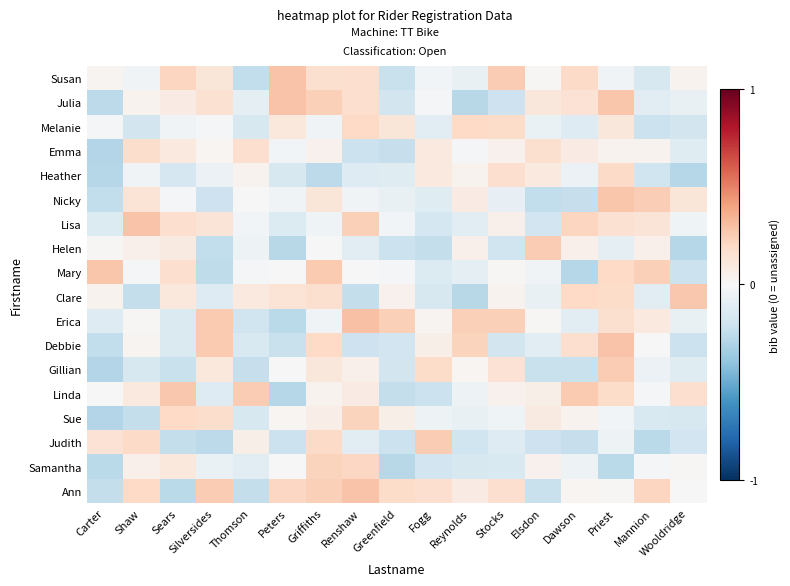

Reading left to right, what are all the values shown in this chart?

Susan: Carter=0.0	Shaw=-0.0	Sears=0.2	Silversides=0.1	Thomson=-0.2	Peters=0.3	Griffiths=0.2	Renshaw=0.2	Greenfield=-0.2	Fogg=-0.0	Reynolds=-0.1	Stocks=0.3	Elsdon=0.0	Dawson=0.2	Priest=-0.0	Mannion=-0.2	Wooldridge=0.0
Julia: Carter=-0.3	Shaw=0.0	Sears=0.1	Silversides=0.2	Thomson=-0.1	Peters=0.3	Griffiths=0.2	Renshaw=0.2	Greenfield=-0.2	Fogg=-0.0	Reynolds=-0.3	Stocks=-0.2	Elsdon=0.1	Dawson=0.1	Priest=0.3	Mannion=-0.1	Wooldridge=-0.1
Melanie: Carter=-0.0	Shaw=-0.2	Sears=-0.0	Silversides=-0.0	Thomson=-0.2	Peters=0.1	Griffiths=-0.0	Renshaw=0.2	Greenfield=0.1	Fogg=-0.1	Reynolds=0.2	Stocks=0.2	Elsdon=-0.1	Dawson=-0.1	Priest=0.1	Mannion=-0.2	Wooldridge=-0.2
Emma: Carter=-0.3	Shaw=0.2	Sears=0.1	Silversides=0.0	Thomson=0.2	Peters=-0.0	Griffiths=0.0	Renshaw=-0.2	Greenfield=-0.2	Fogg=0.1	Reynolds=-0.0	Stocks=0.0	Elsdon=0.2	Dawson=0.1	Priest=0.0	Mannion=0.0	Wooldridge=-0.1
Heather: Carter=-0.3	Shaw=-0.0	Sears=-0.2	Silversides=-0.1	Thomson=0.0	Peters=-0.2	Griffiths=-0.3	Renshaw=-0.1	Greenfield=-0.1	Fogg=0.1	Reynolds=0.0	Stocks=0.2	Elsdon=0.1	Dawson=-0.1	Priest=0.2	Mannion=-0.2	Wooldridge=-0.3
Nicky: Carter=-0.2	Shaw=0.1	Sears=-0.0	Silversides=-0.2	Thomson=0.0	Peters=-0.0	Griffiths=0.1	Renshaw=-0.0	Greenfield=-0.1	Fogg=-0.1	Reynolds=0.1	Stocks=-0.1	Elsdon=-0.2	Dawson=-0.2	Priest=0.3	Mannion=0.2	Wooldridge=0.1
Lisa: Carter=-0.1	Shaw=0.3	Sears=0.2	Silversides=0.1	Thomson=-0.0	Peters=-0.1	Griffiths=-0.0	Renshaw=0.2	Greenfield=-0.0	Fogg=-0.2	Reynolds=-0.1	Stocks=0.0	Elsdon=-0.2	Dawson=0.2	Priest=0.2	Mannion=0.1	Wooldridge=-0.0
Helen: Carter=0.0	Shaw=0.1	Sears=0.1	Silversides=-0.2	Thomson=-0.1	Peters=-0.3	Griffiths=-0.0	Renshaw=-0.1	Greenfield=-0.2	Fogg=-0.2	Reynolds=0.1	Stocks=-0.2	Elsdon=0.3	Dawson=0.0	Priest=-0.1	Mannion=0.1	Wooldridge=-0.3
Mary: Carter=0.3	Shaw=-0.0	Sears=0.2	Silversides=-0.3	Thomson=-0.0	Peters=-0.0	Griffiths=0.3	Renshaw=0.0	Greenfield=-0.0	Fogg=-0.1	Reynolds=-0.1	Stocks=0.0	Elsdon=-0.0	Dawson=-0.3	Priest=0.2	Mannion=0.2	Wooldridge=-0.2
Clare: Carter=0.0	Shaw=-0.2	Sears=0.1	Silversides=-0.1	Thomson=0.1	Peters=0.1	Griffiths=0.2	Renshaw=-0.2	Greenfield=0.0	Fogg=-0.2	Reynolds=-0.3	Stocks=0.0	Elsdon=-0.1	Dawson=0.2	Priest=0.2	Mannion=-0.1	Wooldridge=0.3
Erica: Carter=-0.1	Shaw=0.0	Sears=-0.1	Silversides=0.3	Thomson=-0.2	Peters=-0.3	Griffiths=-0.0	Renshaw=0.3	Greenfield=0.2	Fogg=0.0	Reynolds=0.2	Stocks=0.2	Elsdon=0.0	Dawson=-0.1	Priest=0.2	Mannion=0.1	Wooldridge=-0.1
Debbie: Carter=-0.2	Shaw=0.0	Sears=-0.1	Silversides=0.3	Thomson=-0.2	Peters=-0.2	Griffiths=0.2	Renshaw=-0.2	Greenfield=-0.2	Fogg=0.1	Reynolds=0.2	Stocks=-0.2	Elsdon=-0.1	Dawson=0.2	Priest=0.3	Mannion=0.0	Wooldridge=-0.2
Gillian: Carter=-0.3	Shaw=-0.2	Sears=-0.2	Silversides=0.1	Thomson=-0.2	Peters=0.0	Griffiths=0.1	Renshaw=0.0	Greenfield=-0.2	Fogg=0.2	Reynolds=0.0	Stocks=0.1	Elsdon=-0.2	Dawson=-0.2	Priest=0.3	Mannion=-0.1	Wooldridge=-0.1
Linda: Carter=-0.0	Shaw=0.1	Sears=0.3	Silversides=-0.1	Thomson=0.3	Peters=-0.3	Griffiths=0.0	Renshaw=0.1	Greenfield=-0.2	Fogg=-0.2	Reynolds=-0.0	Stocks=0.0	Elsdon=0.1	Dawson=0.3	Priest=0.2	Mannion=-0.0	Wooldridge=0.2
Sue: Carter=-0.3	Shaw=-0.2	Sears=0.2	Silversides=0.2	Thomson=-0.2	Peters=0.0	Griffiths=0.1	Renshaw=0.2	Greenfield=0.1	Fogg=-0.1	Reynolds=-0.1	Stocks=-0.0	Elsdon=0.1	Dawson=0.0	Priest=-0.0	Mannion=-0.2	Wooldridge=-0.2
Judith: Carter=0.1	Shaw=0.2	Sears=-0.2	Silversides=-0.3	Thomson=0.1	Peters=-0.2	Griffiths=0.2	Renshaw=-0.1	Greenfield=-0.2	Fogg=0.3	Reynolds=-0.2	Stocks=-0.1	Elsdon=-0.2	Dawson=-0.2	Priest=-0.0	Mannion=-0.3	Wooldridge=-0.2
Samantha: Carter=-0.3	Shaw=0.1	Sears=0.1	Silversides=-0.1	Thomson=-0.1	Peters=0.0	Griffiths=0.2	Renshaw=0.2	Greenfield=-0.3	Fogg=-0.2	Reynolds=-0.2	Stocks=-0.2	Elsdon=0.0	Dawson=-0.1	Priest=-0.3	Mannion=-0.0	Wooldridge=0.0
Ann: Carter=-0.2	Shaw=0.2	Sears=-0.3	Silversides=0.3	Thomson=-0.2	Peters=0.2	Griffiths=0.2	Renshaw=0.3	Greenfield=0.2	Fogg=0.2	Reynolds=0.1	Stocks=0.2	Elsdon=-0.2	Dawson=0.0	Priest=0.0	Mannion=0.2	Wooldridge=-0.0